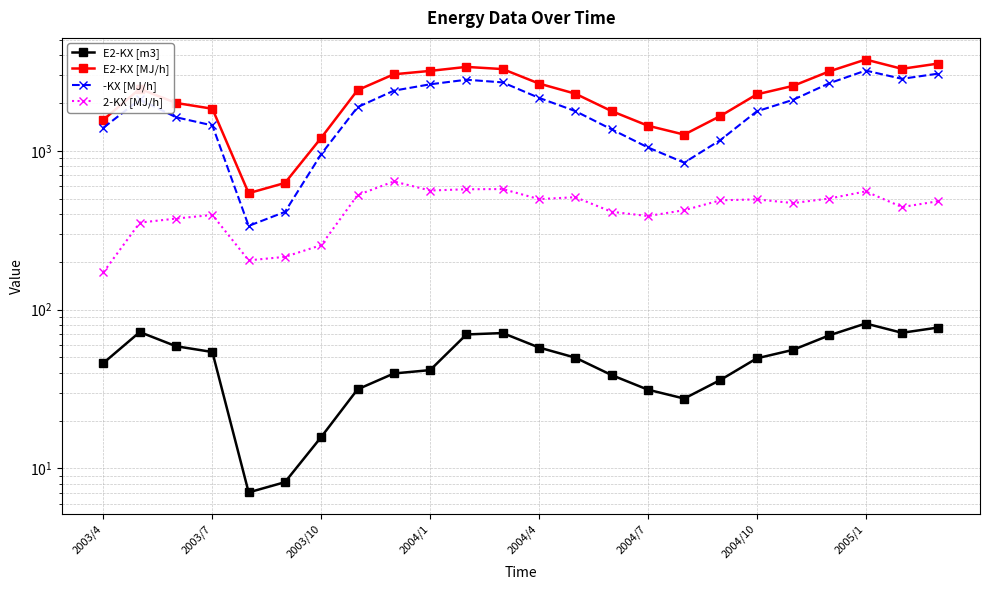

Which series has the largest total across all categories?

E2-KX [MJ/h]